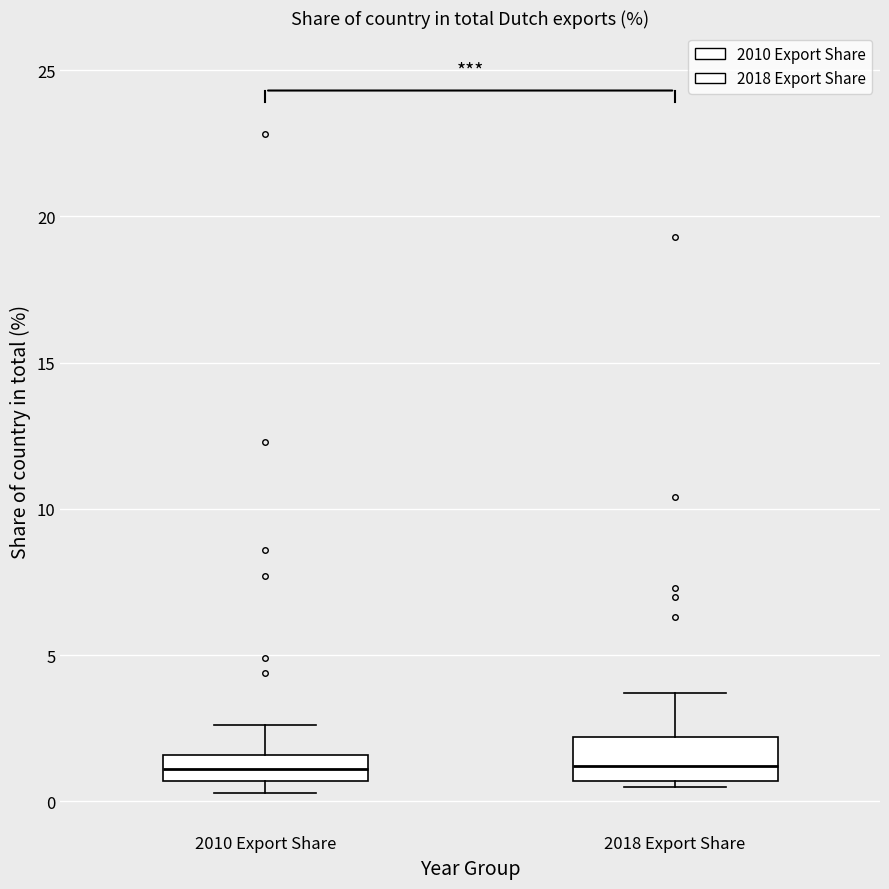

Reading left to right, transcribe this box plot: for each box, give where its median line is, the range the box spans, and where its two whiskers end, as read against the y-axis. The values are not printed on the chart, so give them approximately, as read against the axis.

2010 Export Share: median 1.0, box 0.5 to 1.5, whiskers 0.5 (just below the box's lower edge) to 2.5
2018 Export Share: median 1.0, box 0.5 to 2.0, whiskers 0.5 (just below the box's lower edge) to 3.5